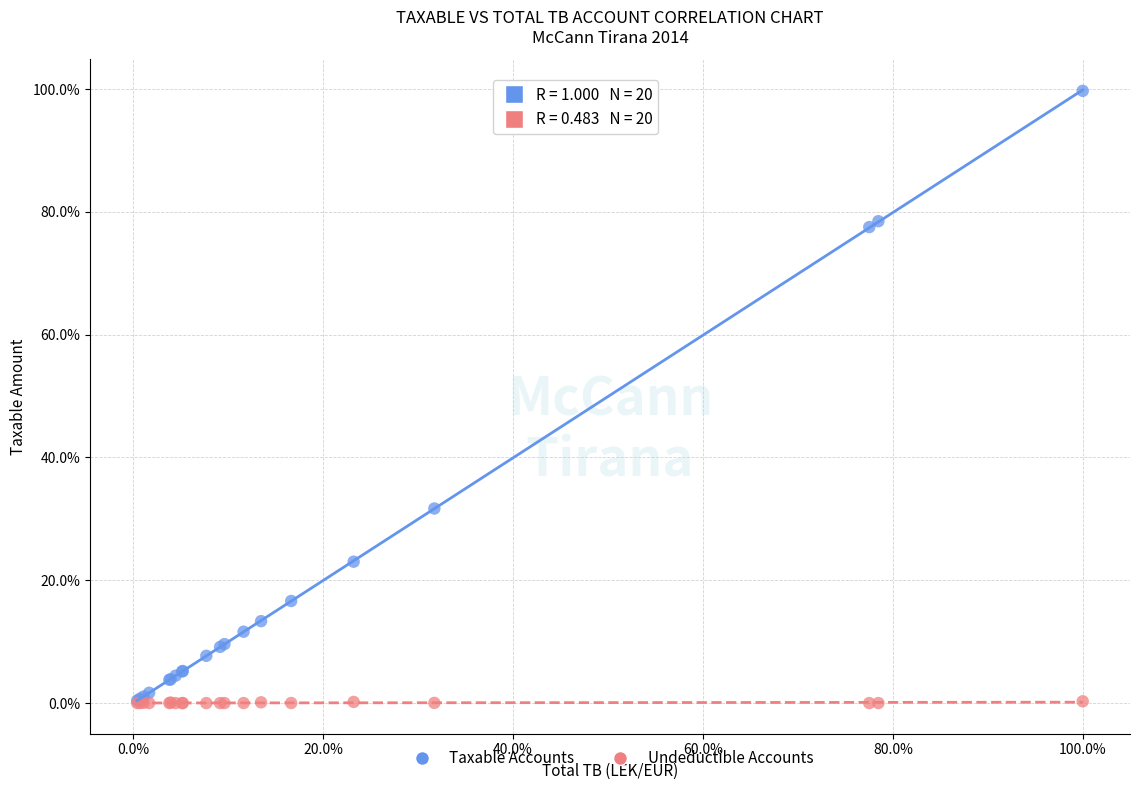

What are all the series names shown in the legend?

Taxable Accounts, Undeductible Accounts